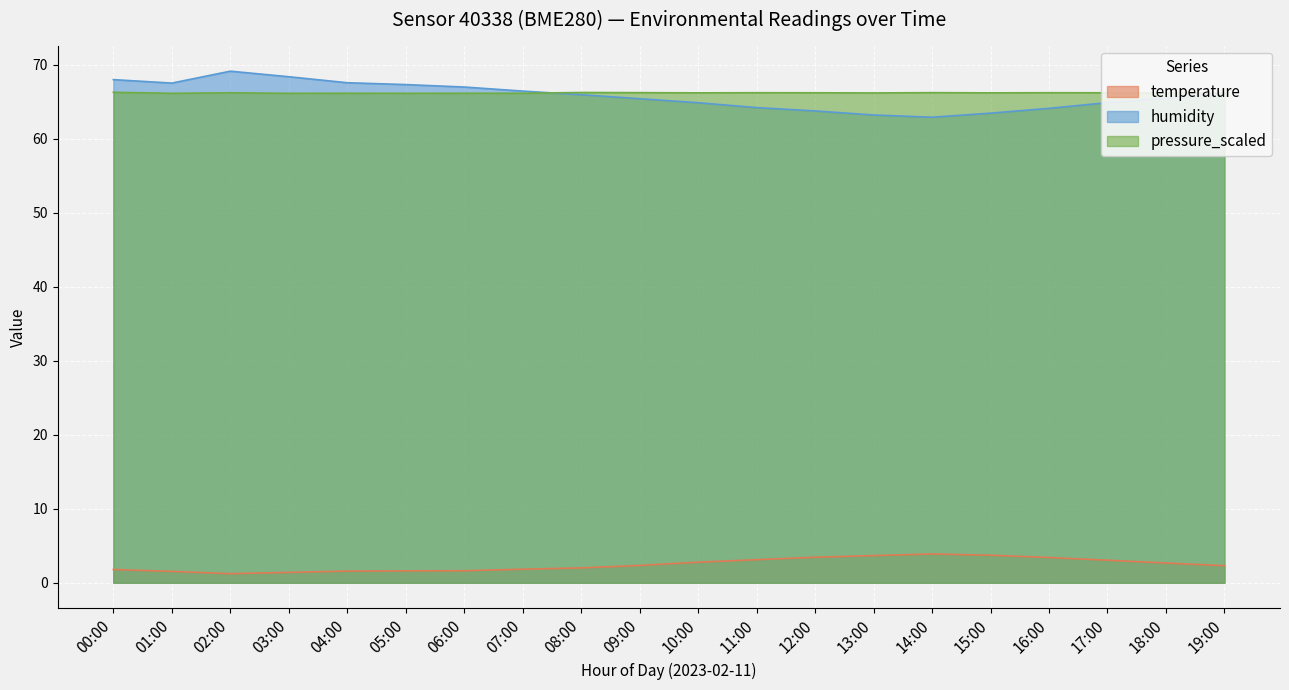

Between 13:00 and 10:00, which is larger?

13:00